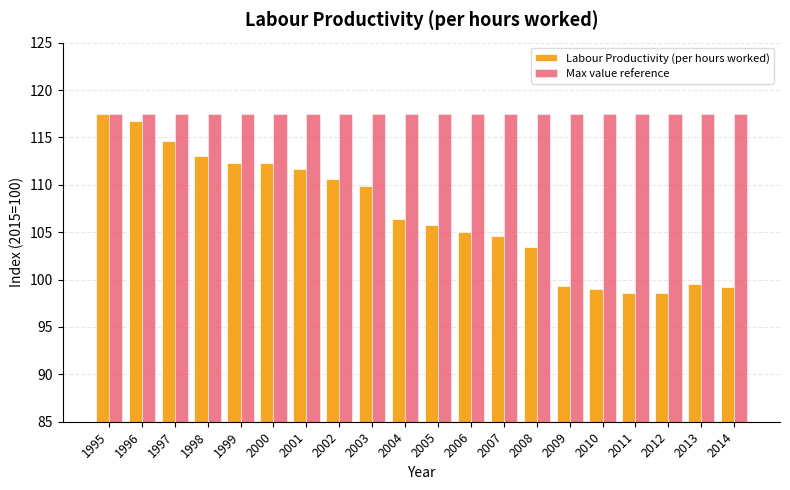

Count the number of data series in this chart.

2